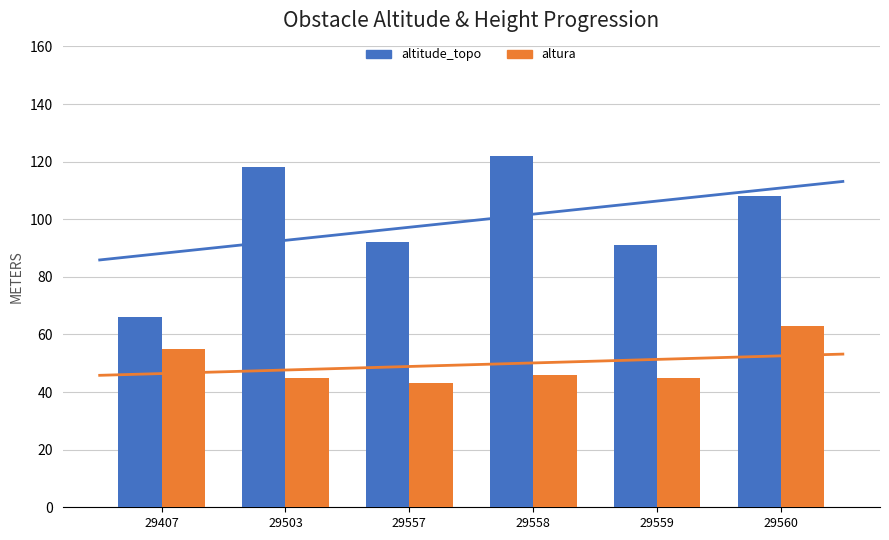

Reading left to right, list all the values displayed in this chart.

altitude_topo: 29407=66	29503=118	29557=92	29558=122	29559=91	29560=108
altura: 29407=55	29503=45	29557=43	29558=46	29559=45	29560=63